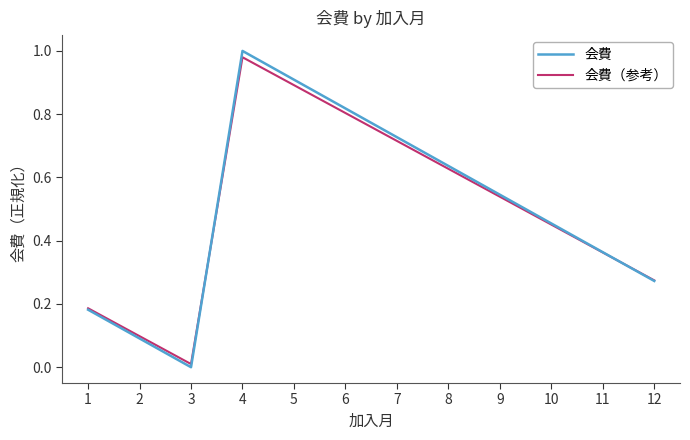

Which series has the largest range (max minus min)?

会費